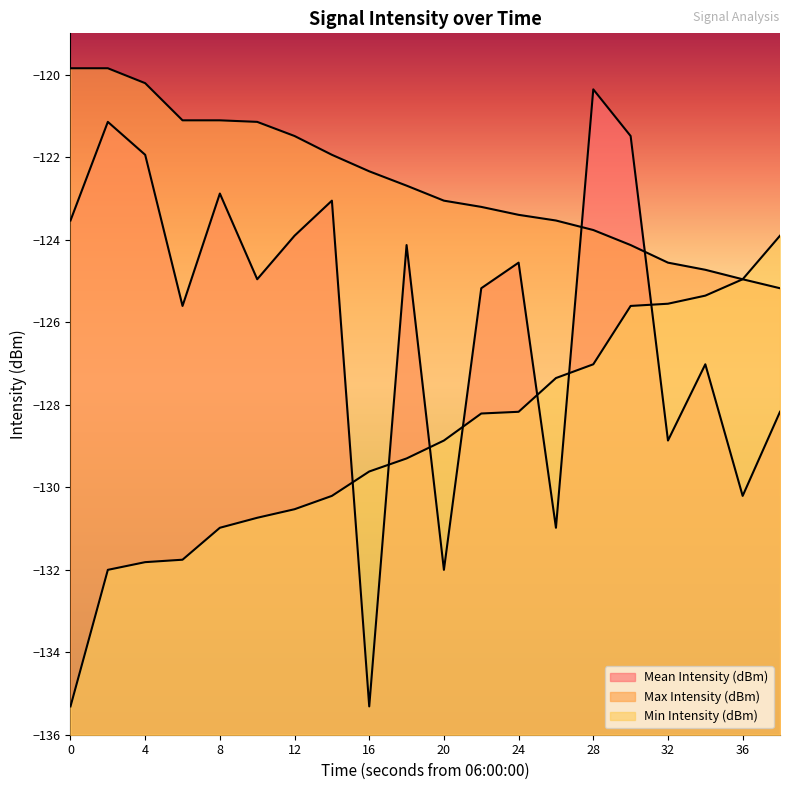

Rank the categories by Mean Intensity (dBm) value from highest to lowest.

28, 2, 30, 4, 8, 14, 0, 12, 18, 24, 10, 22, 6, 34, 38, 32, 36, 26, 20, 16